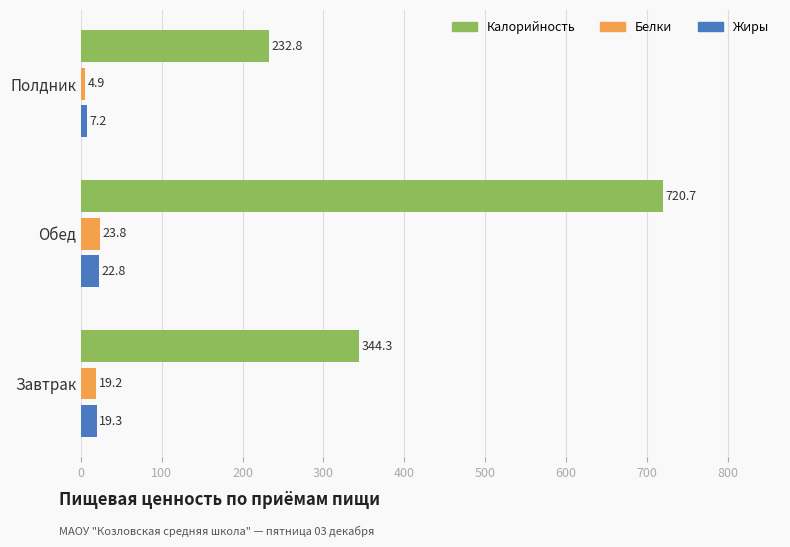

The value of Белки at Полдник is 4.9. True or false?

True